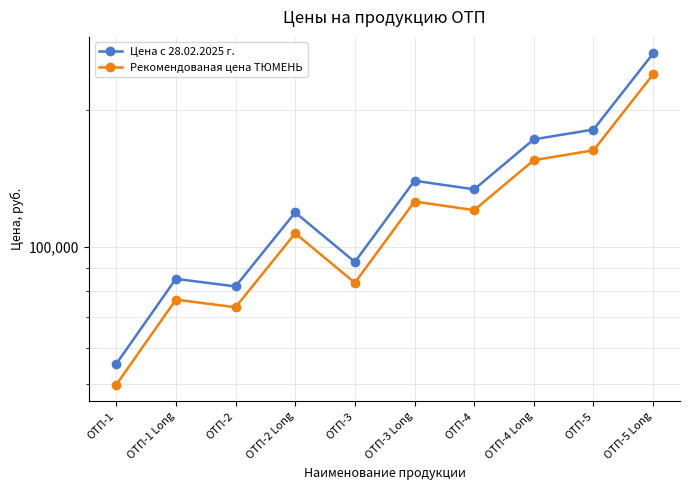

Does the chart display data point markers on the line(s)?

Yes